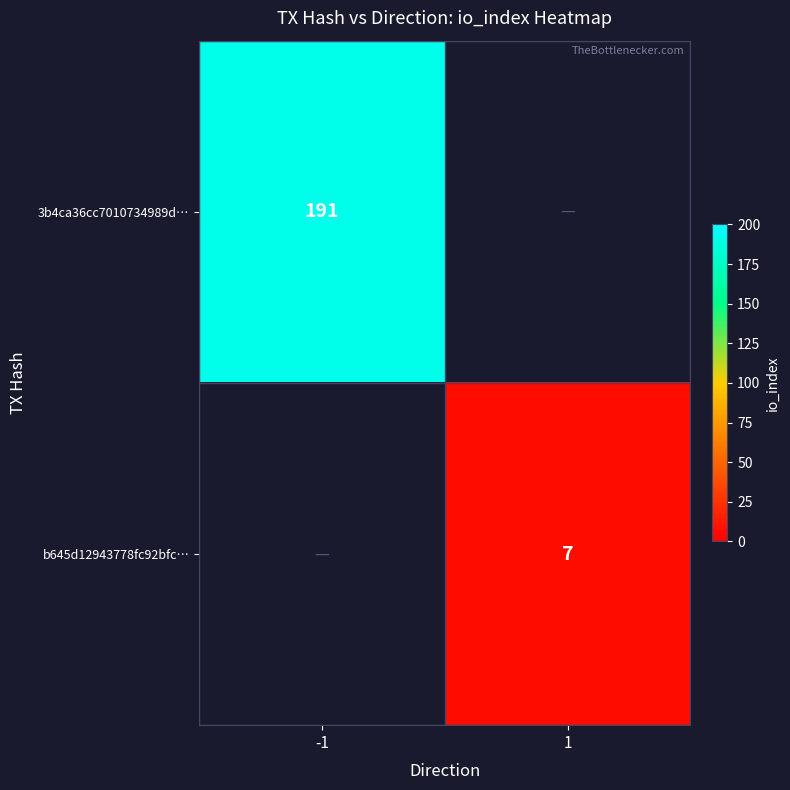

Is it true that b645d12943778fc92bfc… equals 7 at 1?

True